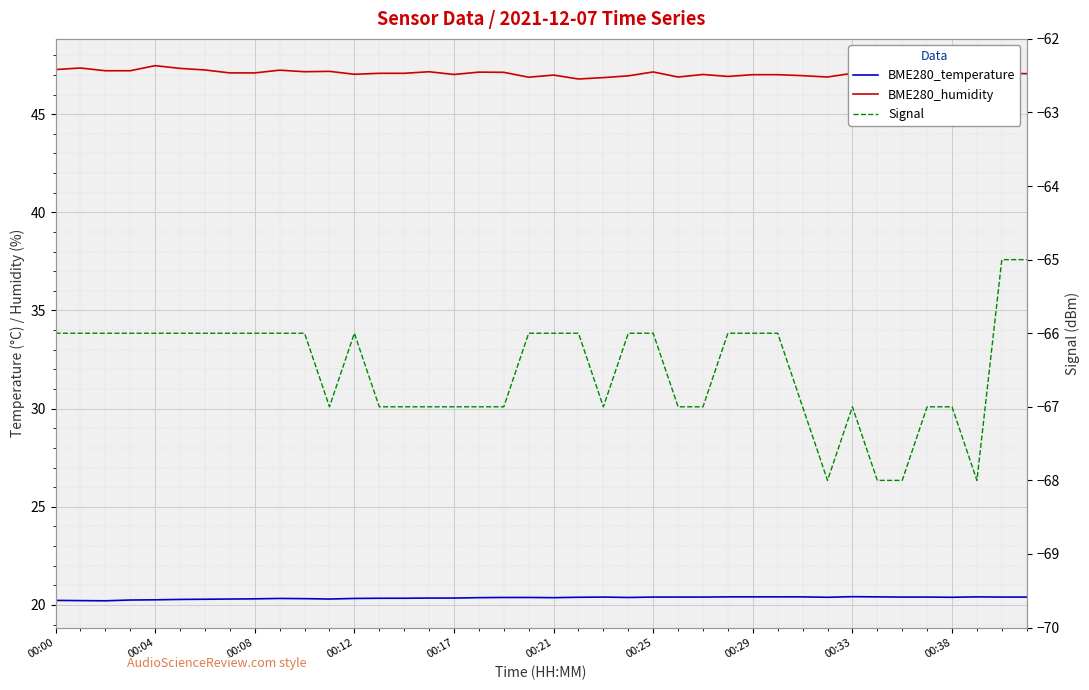

Between 23 and 29, which series saw the biggest shift?

BME280_humidity